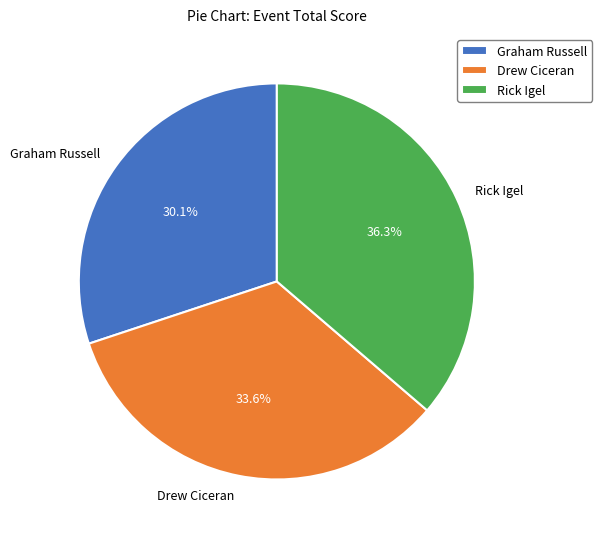

What percentage is the Rick Igel slice, to the nearest percent?

36%